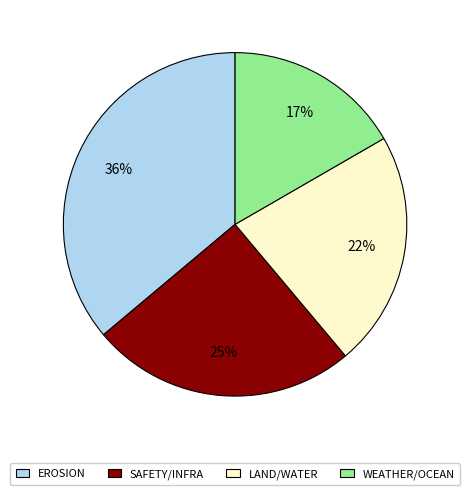

Is there any slice that represents more than half of the pie?

No